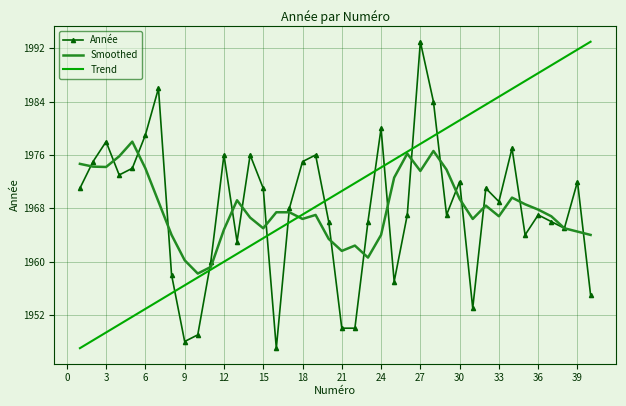

What is the smallest value displayed?

1947.0